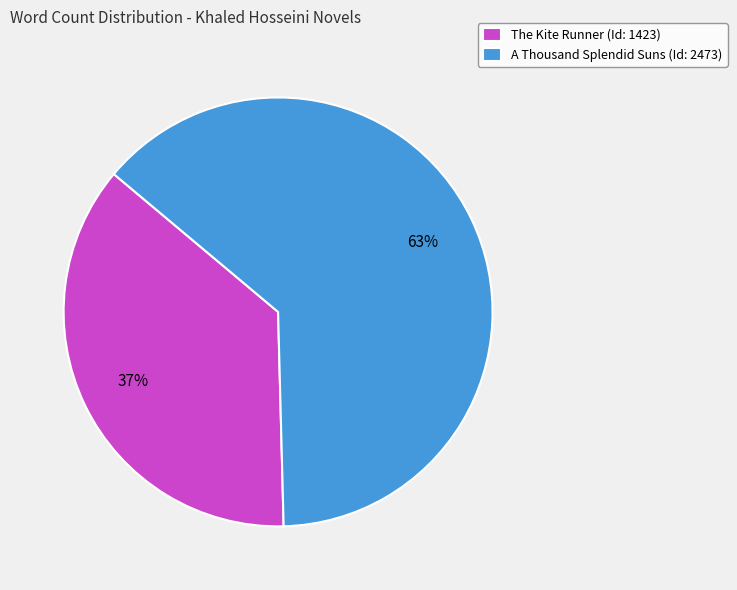

Between The Kite Runner and A Thousand Splendid Suns, which is larger?

A Thousand Splendid Suns